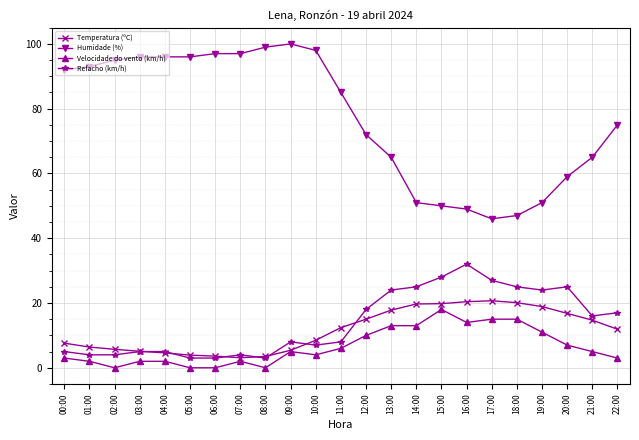

What is the value of the Refacho (km/h) point at the 11th from the left?

7.0